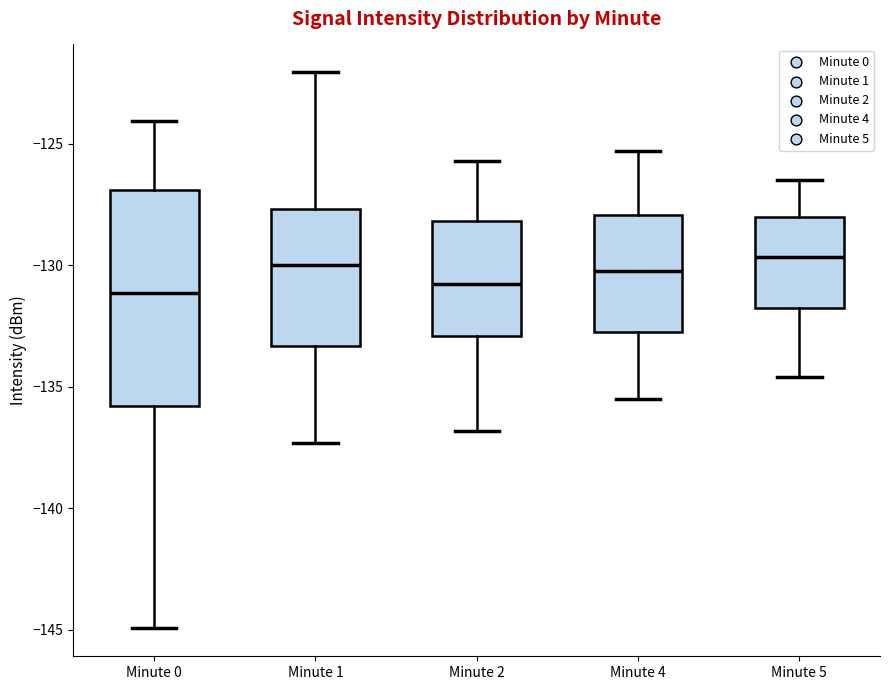

Where does the upper whisker of the box for Minute 2 end on the y-axis? The values are not printed on the chart, so give them approximately, as read against the axis.

-125.5